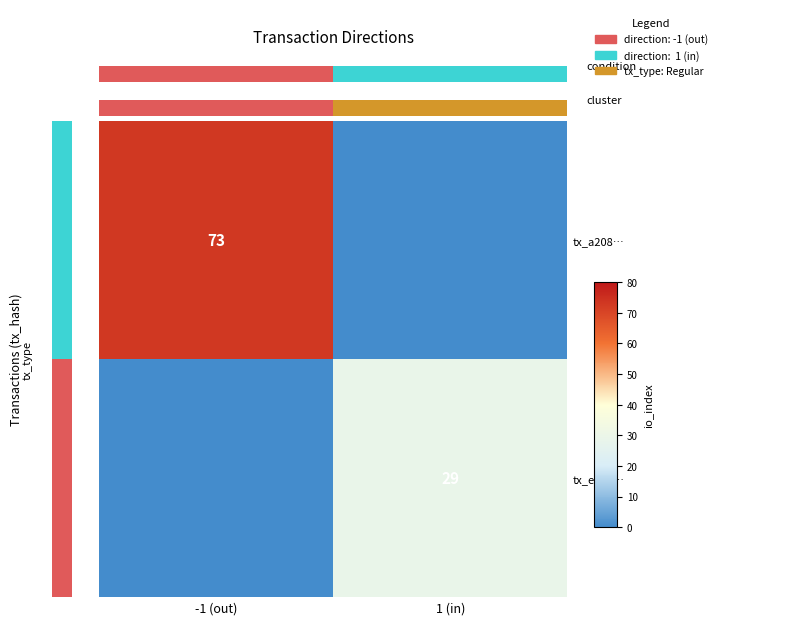

What is the difference between the maximum and minimum values in the tx_a208… series?

73